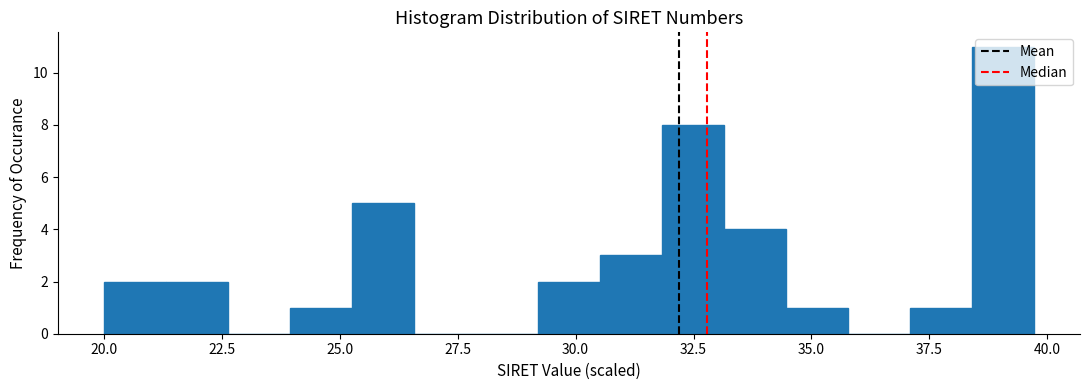

Around what value on the x-axis is the tallest bar? Give the approximate position of its centre, as read against the axis.

39.0